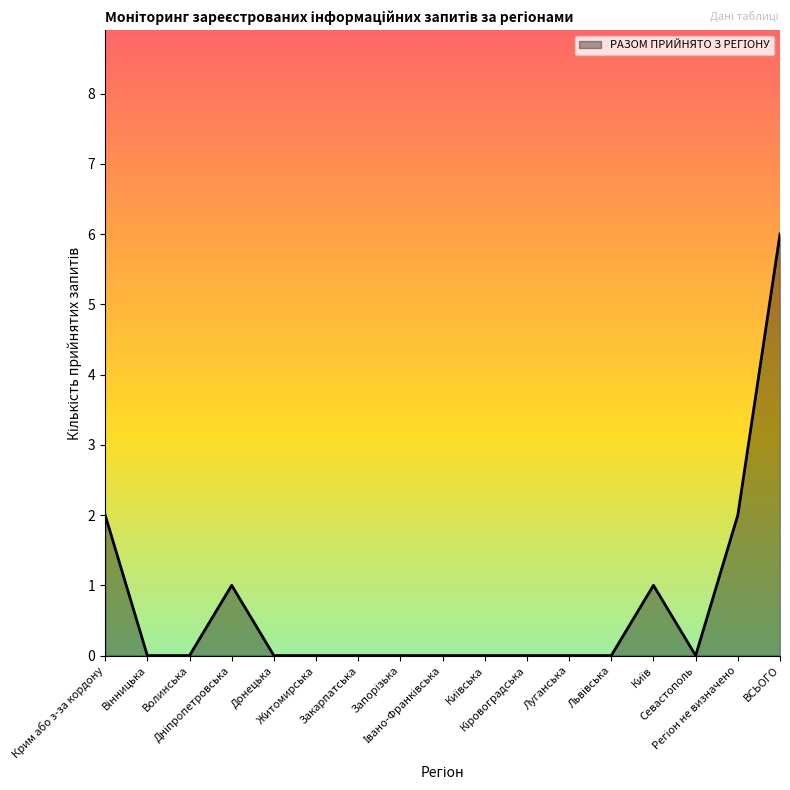

True or false: the data shows 2 at Крим або з-за кордону.

True